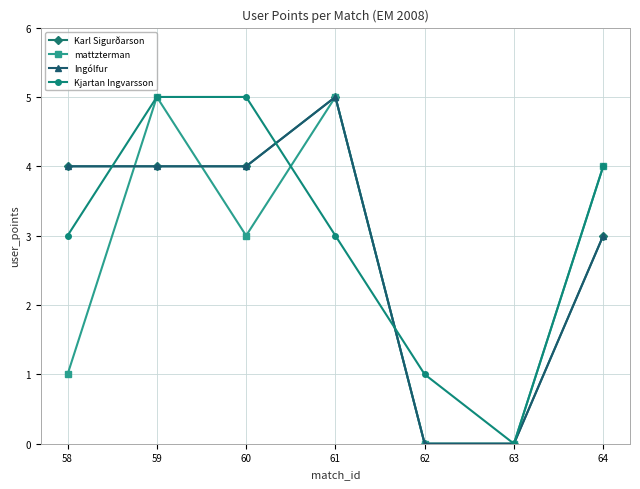

What is the sum of all Ingólfur values?

20